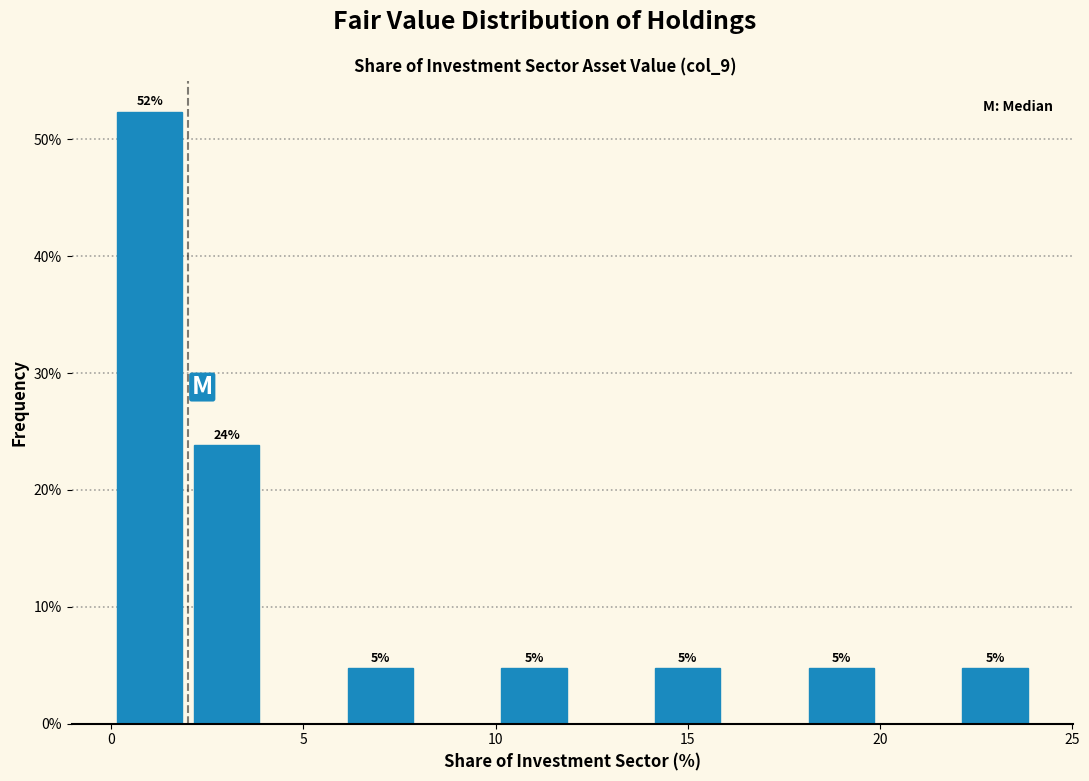

Around what value on the x-axis is the tallest bar? Give the approximate position of its centre, as read against the axis.

1.0